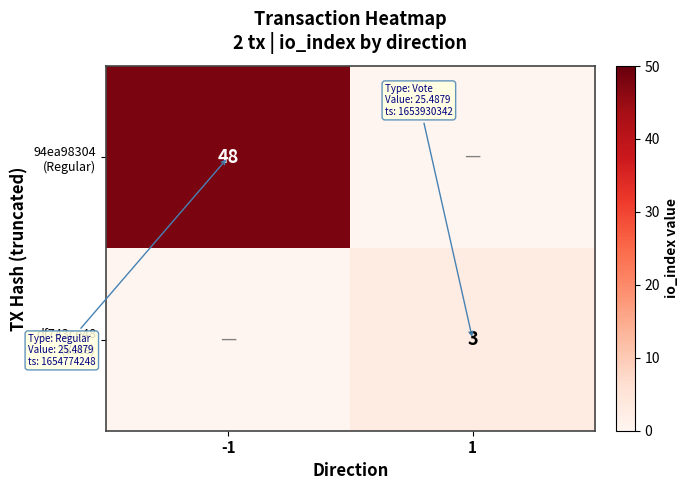

Rank the series by their average value, from highest to lowest.

94ea98304 (Regular), df743ce48 (Vote)